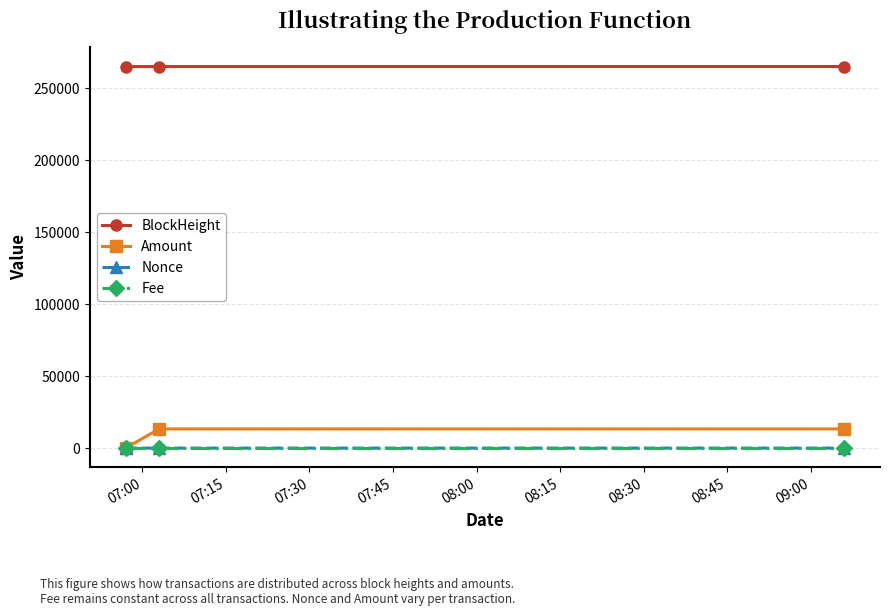

What is the average value of the Amount series?

8881.3